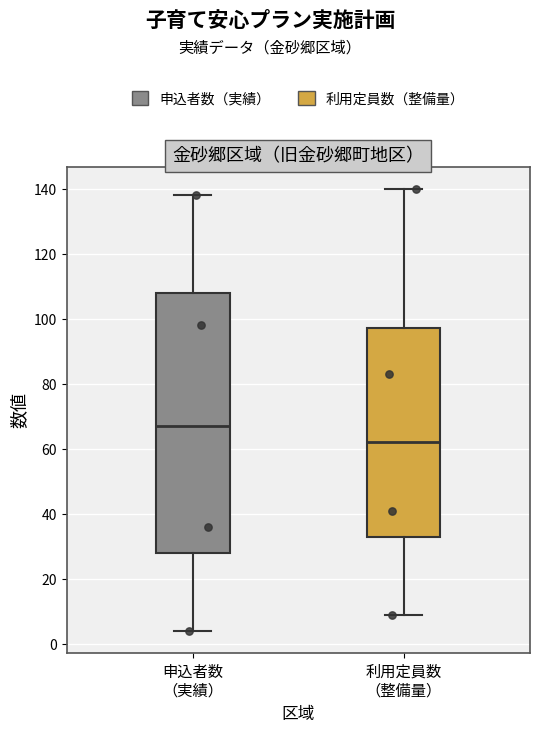

Reading left to right, read every box against the y-axis: the position of its median line, the range the box covers, and the ends of its whiskers. The values are not printed on the chart, so give them approximately, as read against the axis.

申込者数 （実績）: median 68, box 28 to 108, whiskers 4 to 138
利用定員数 （整備量）: median 62, box 34 to 98, whiskers 10 to 140